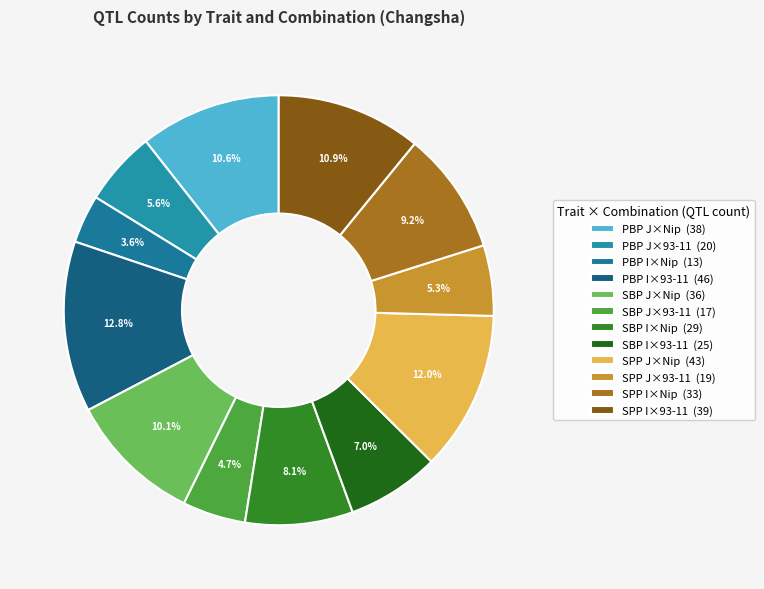

To the nearest percent, what is the combined percentage of SBP J×93-11 and SPP I×Nip?

14%